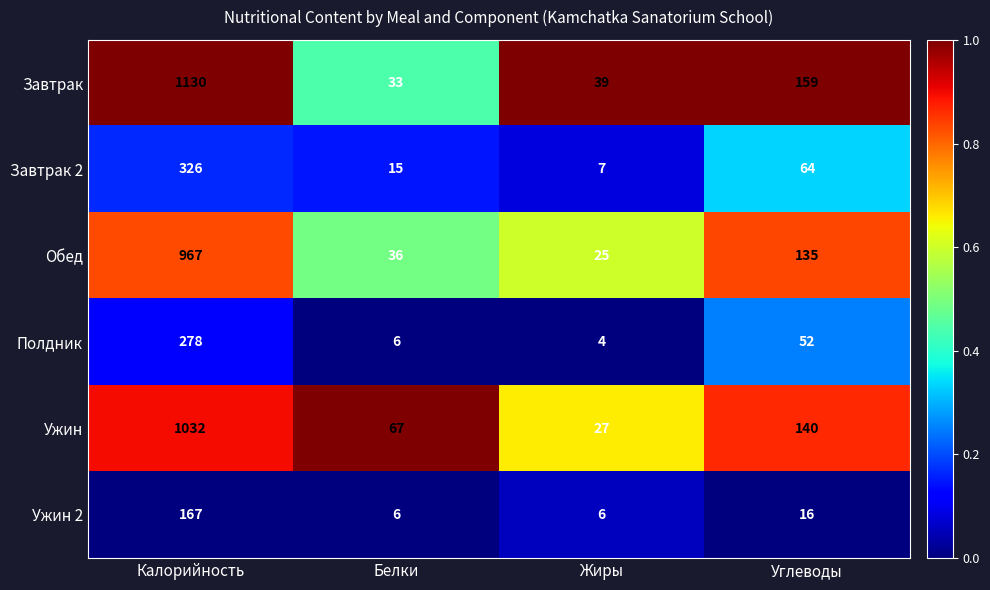

Read the Ужин value at Жиры, to the nearest 10.

30